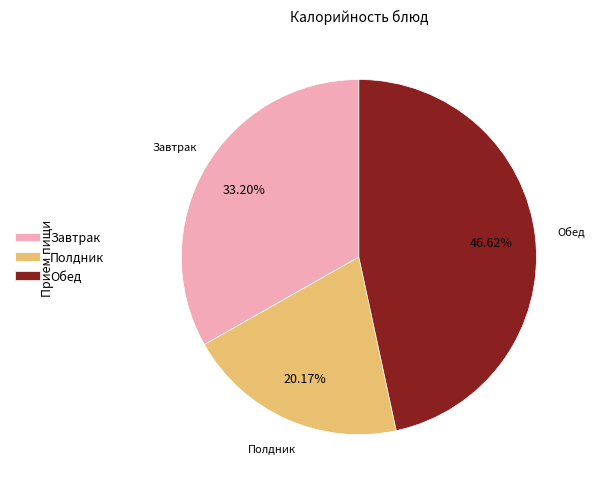

What is the largest slice in the pie chart?

Обед